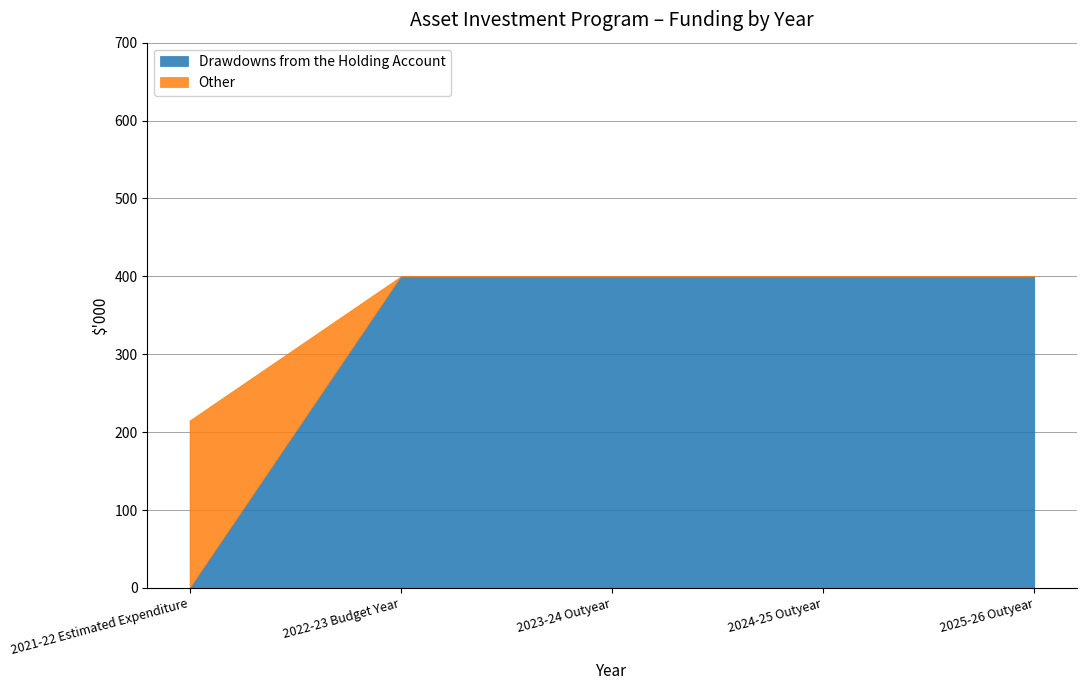

What are all the series names shown in the legend?

Drawdowns from the Holding Account, Other